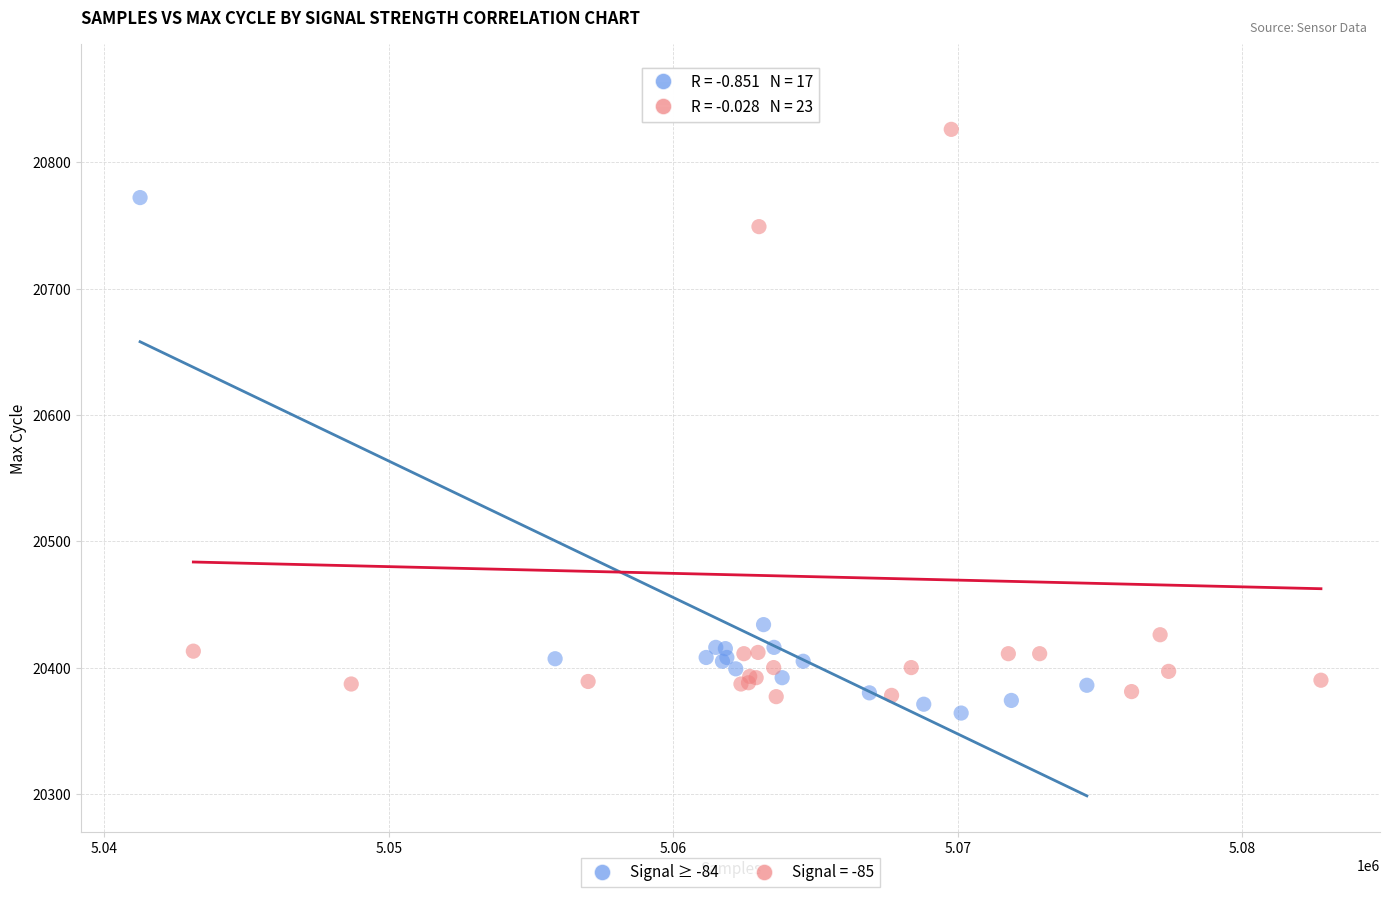

Which series reaches the maximum Y coordinate?

Signal = -85